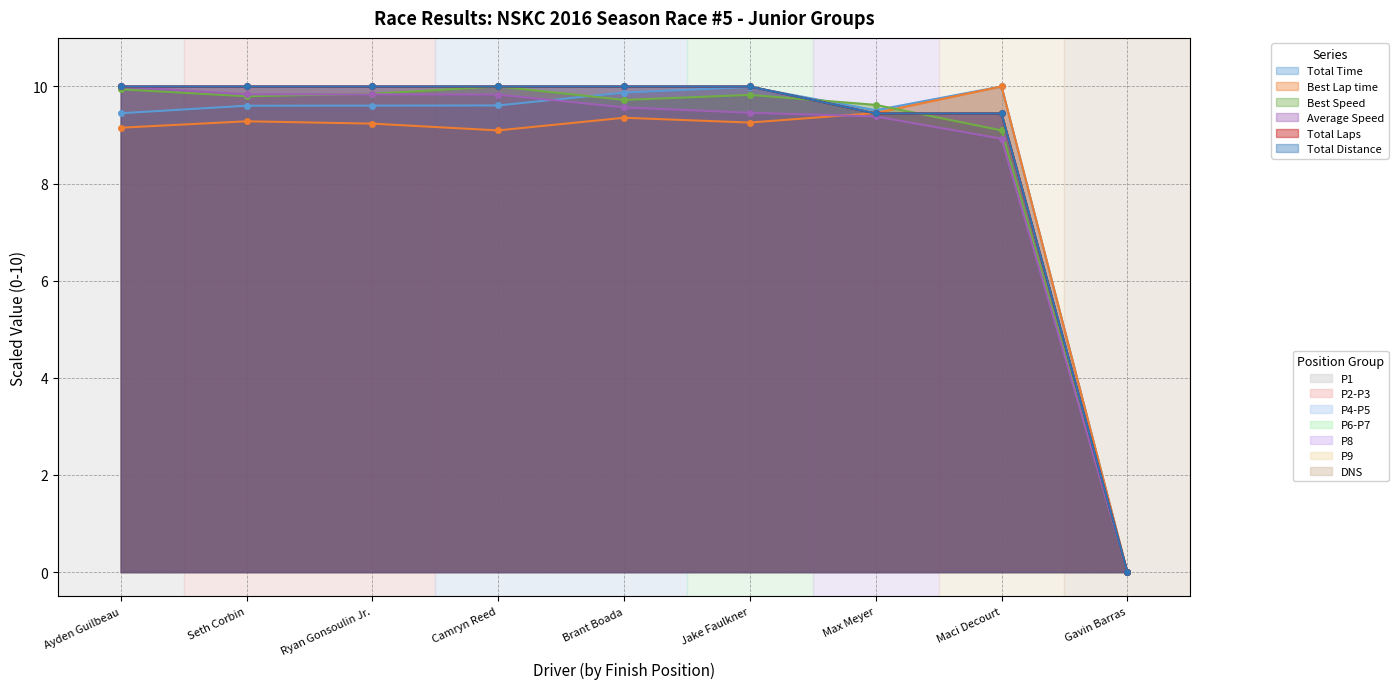

How many times do Best Speed and Total Time cross each other?

3